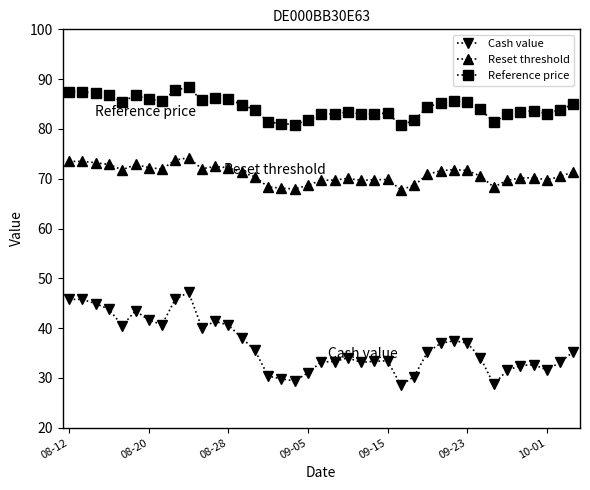

What is the sum of all Reference price values?

3289.3